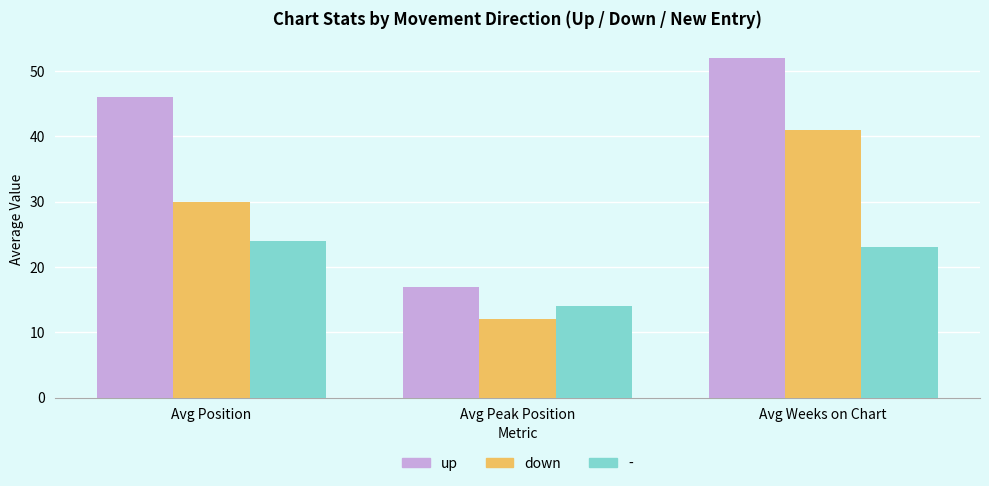

What is the label of the 3rd bar from the right?

Avg Position